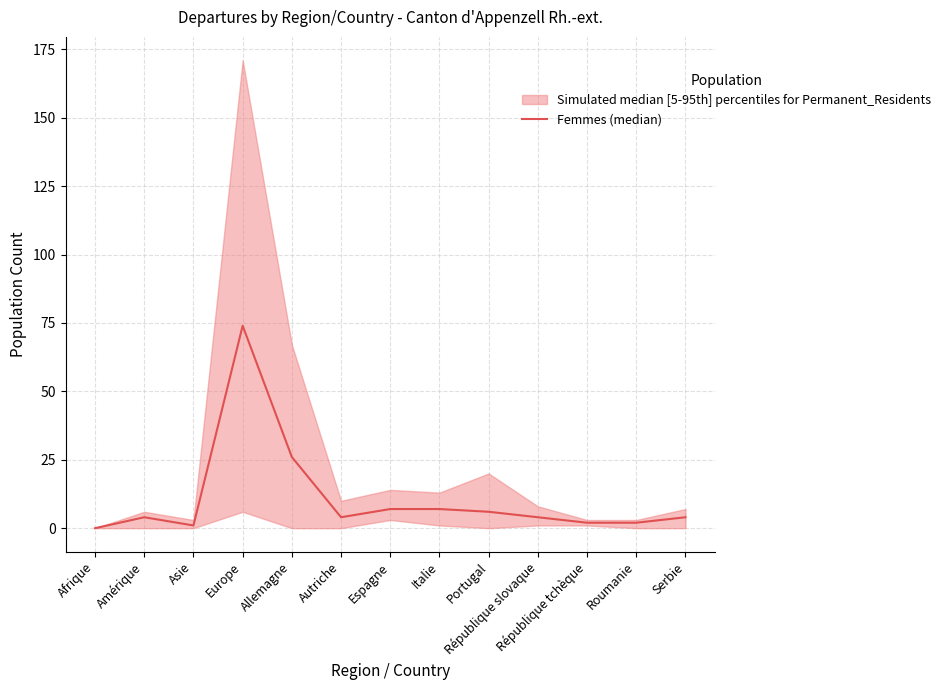

Reading left to right, what are all the values shown in this chart?

0	4	1	74	26	4	7	7	6	4	2	2	4